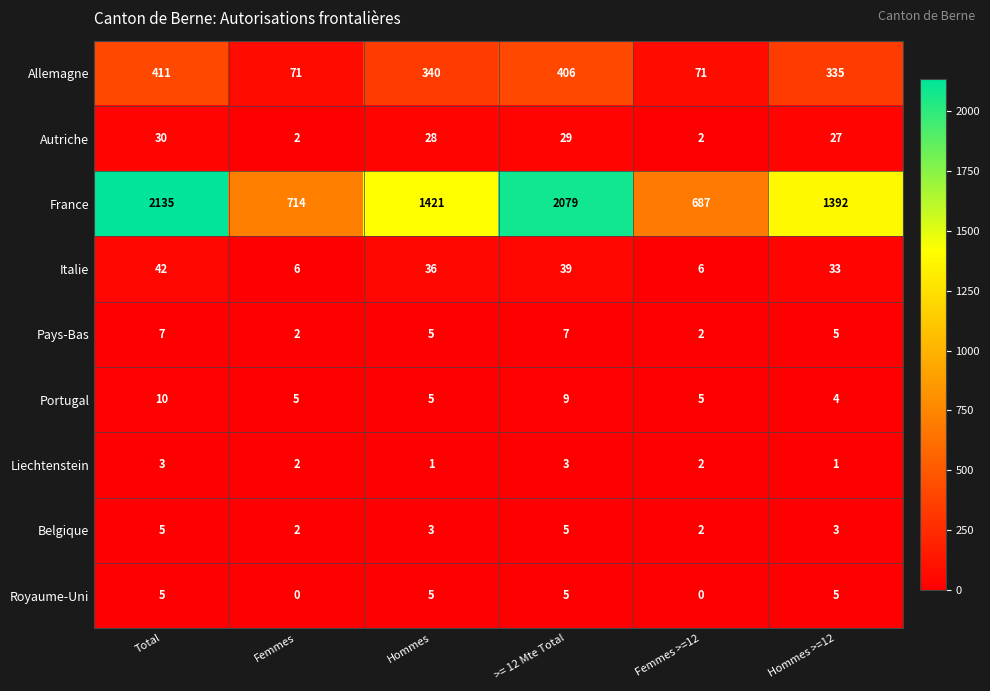

Is it true that Portugal equals 5 at Total?

False